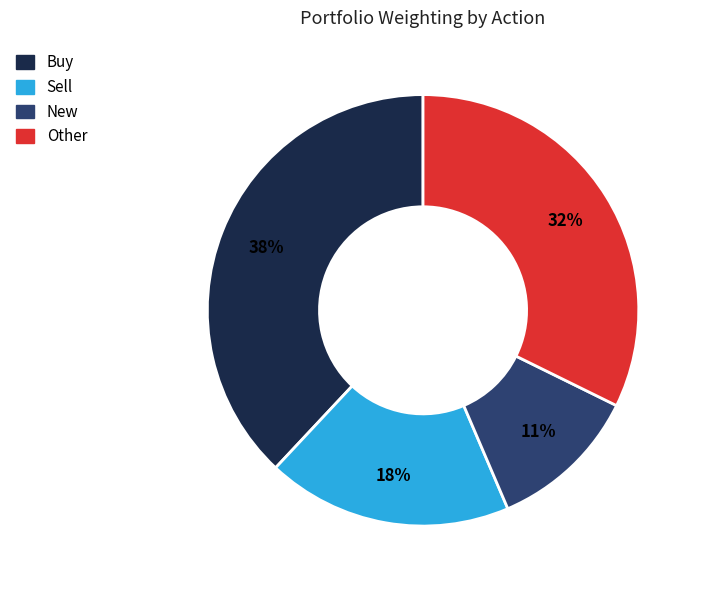

Is there a majority slice in this chart?

No